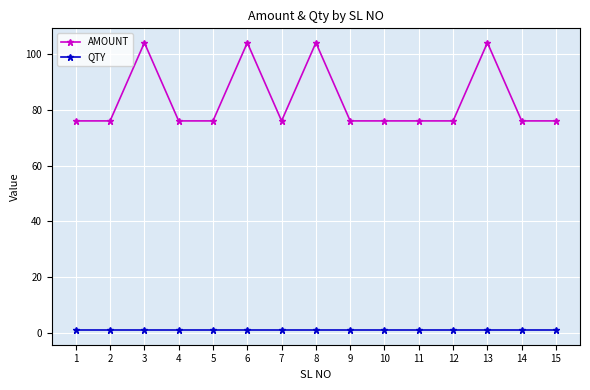

What is the average value of the QTY series?

1